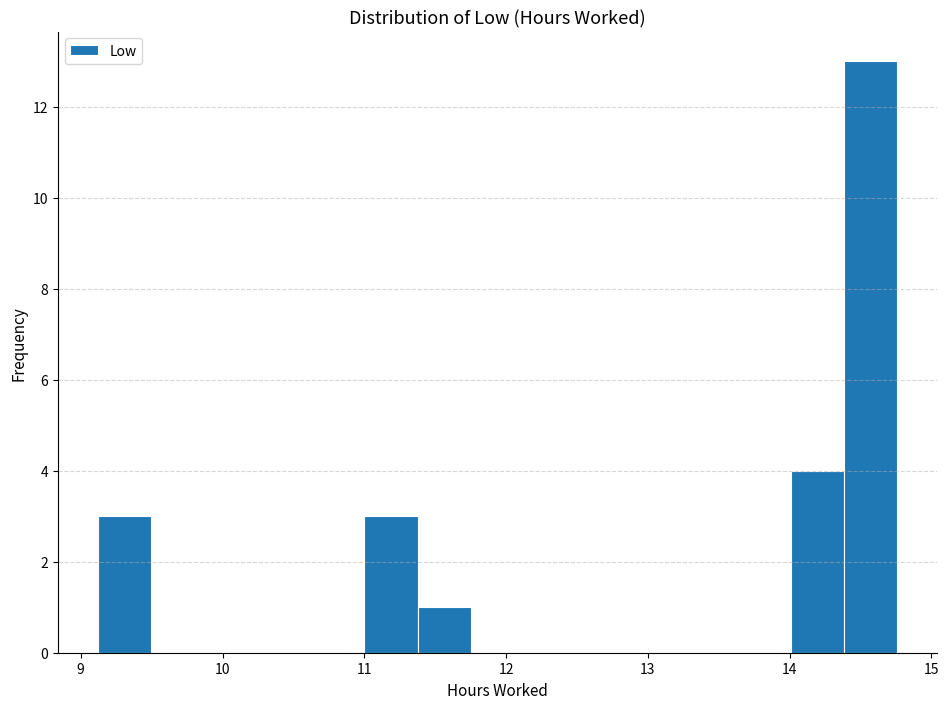

Around what value on the x-axis is the tallest bar? Give the approximate position of its centre, as read against the axis.

14.6